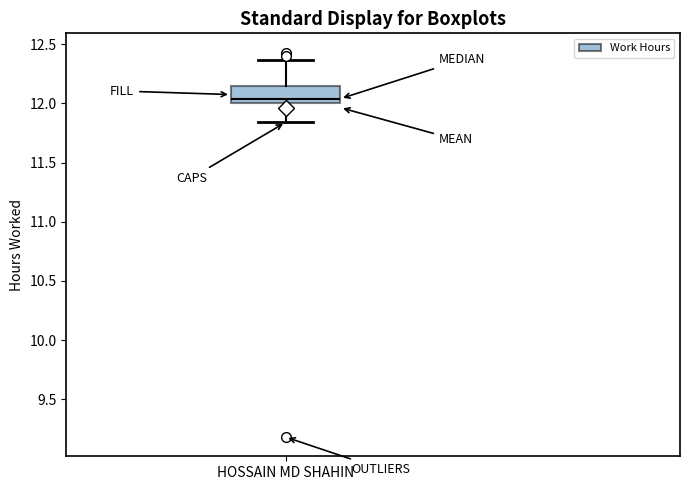

Transcribe this box plot: give where the median line is, the range the box spans, and where the two whiskers end, as read against the y-axis. The values are not printed on the chart, so give them approximately, as read against the axis.

median 12.05, box 12.00 to 12.15, whiskers 11.85 to 12.35